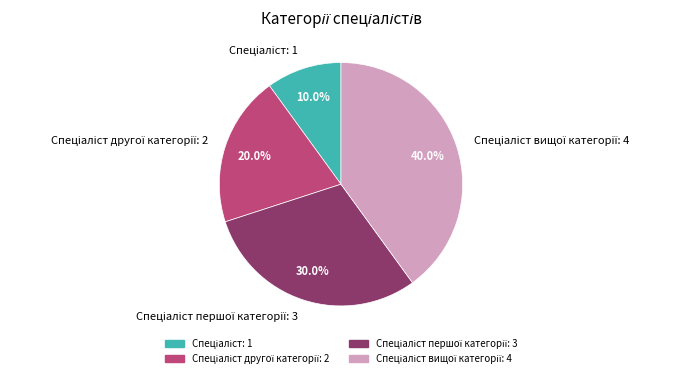

Is there a majority slice in this chart?

No